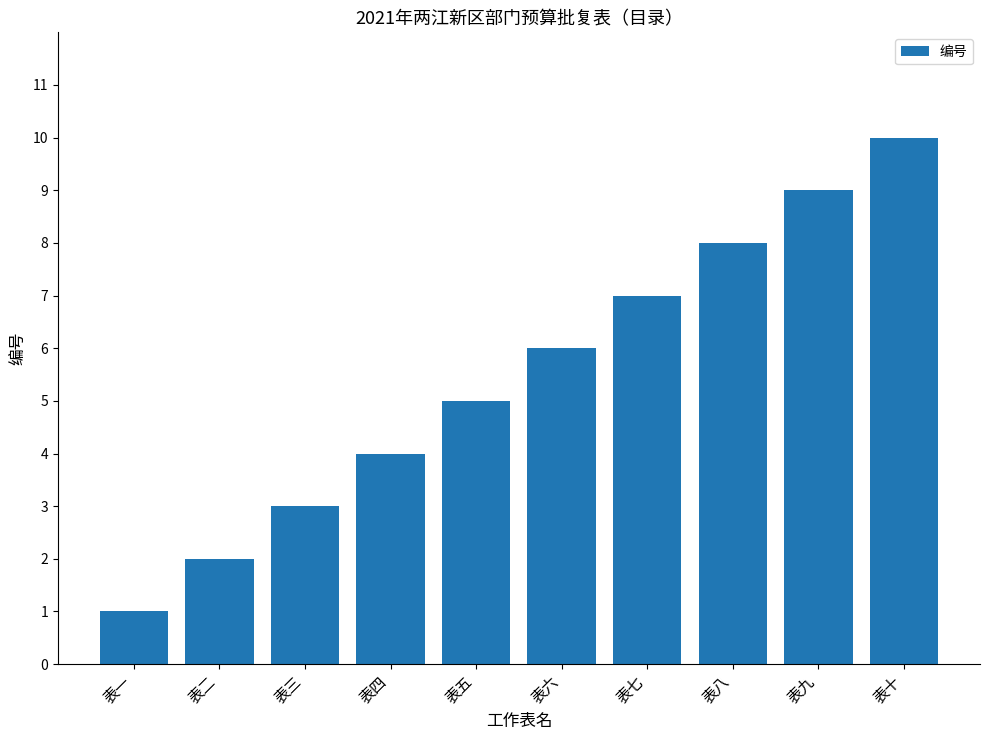

Reading left to right, extract all data points from this chart.

1	2	3	4	5	6	7	8	9	10